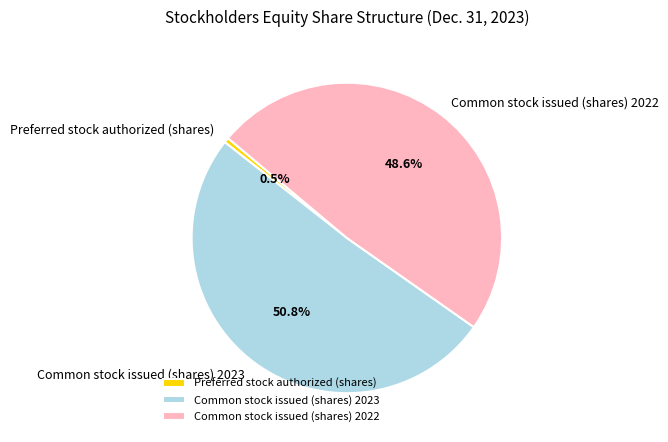

What percentage do Preferred stock authorized (shares) and Common stock issued (shares) 2023 together represent?

51.4%